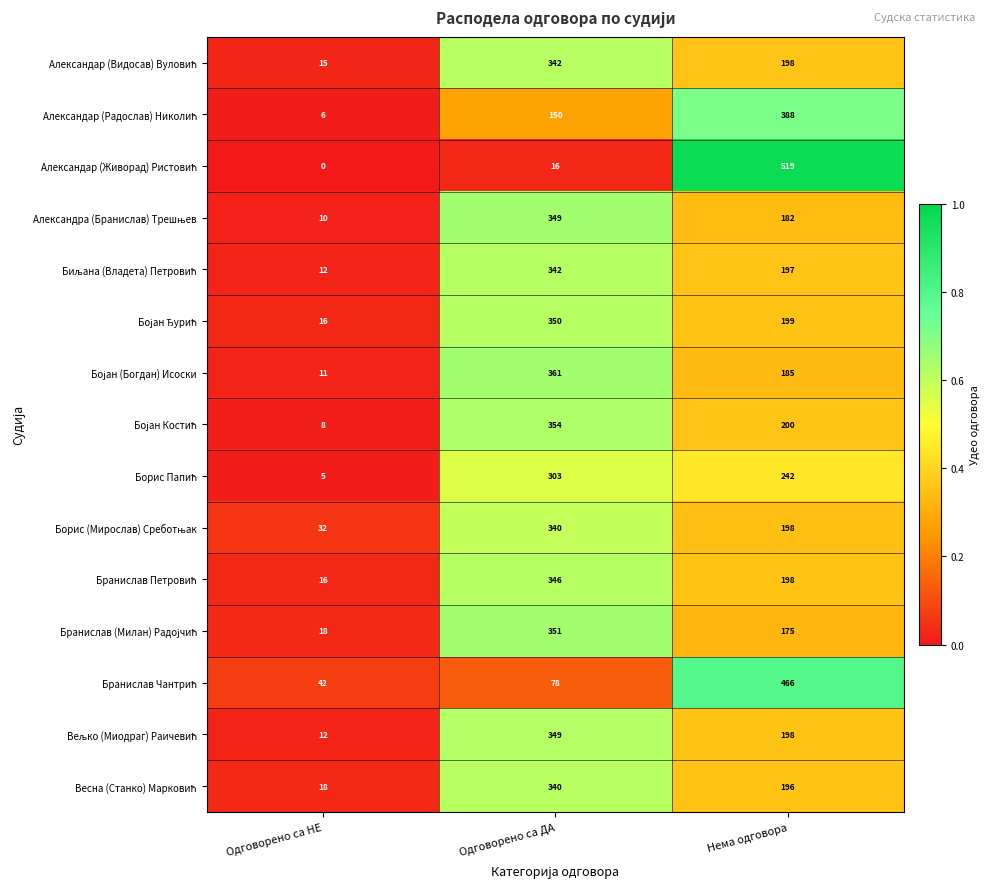

At which category is the sum across all series the highest?

Одговорено са ДА